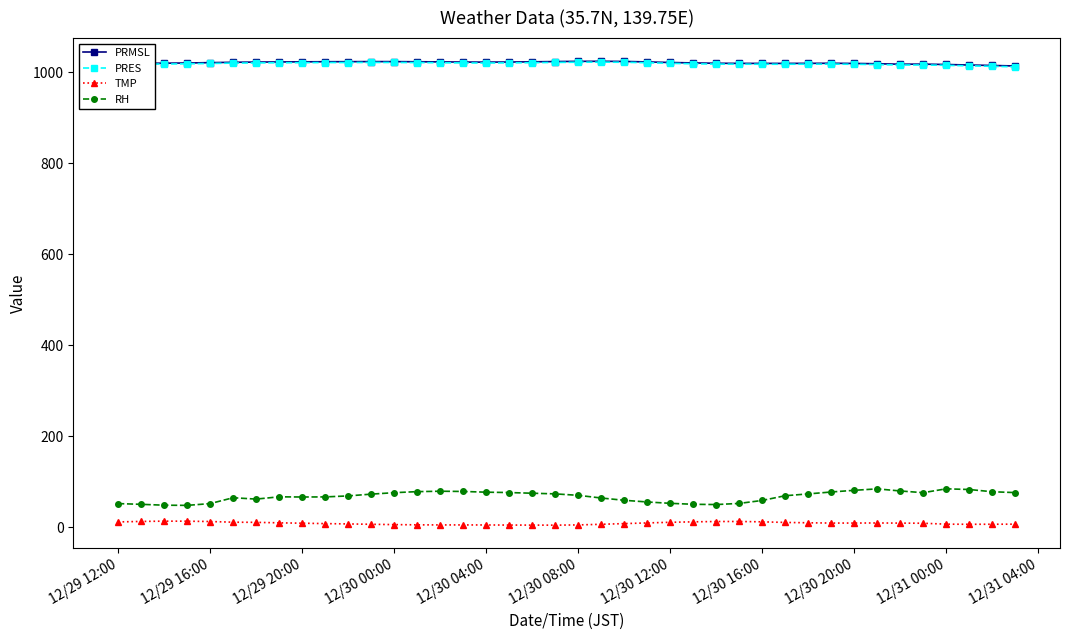

True or false: PRES has more than 2 interior local peaks.

True